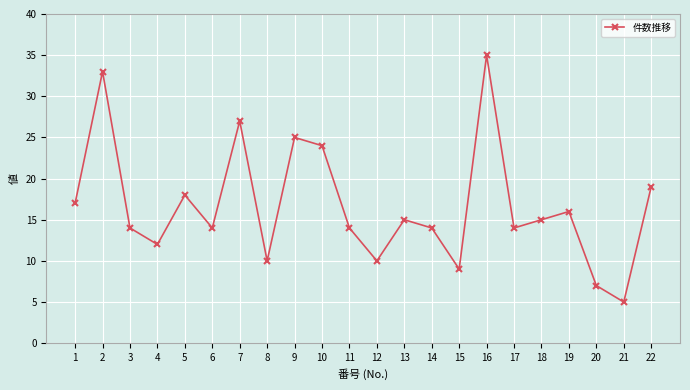

What is the maximum value shown in the chart?

35